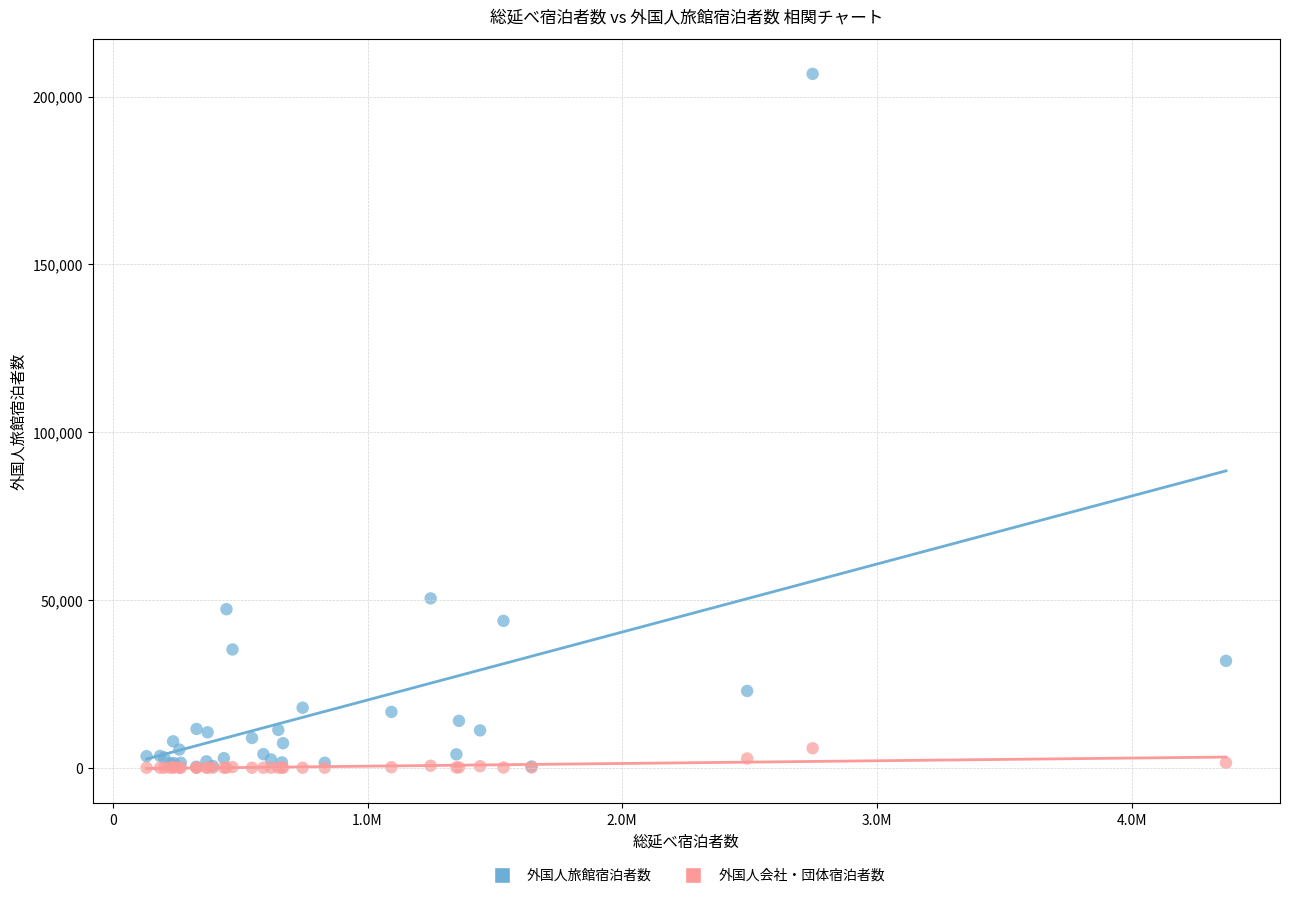

In the 外国人旅館宿泊者数 series, what Y value is closest to 103545?

50470